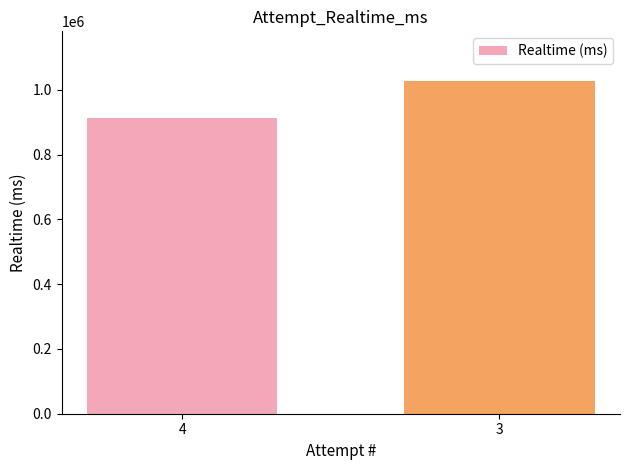

At which category does the chart reach its minimum across all series?

4